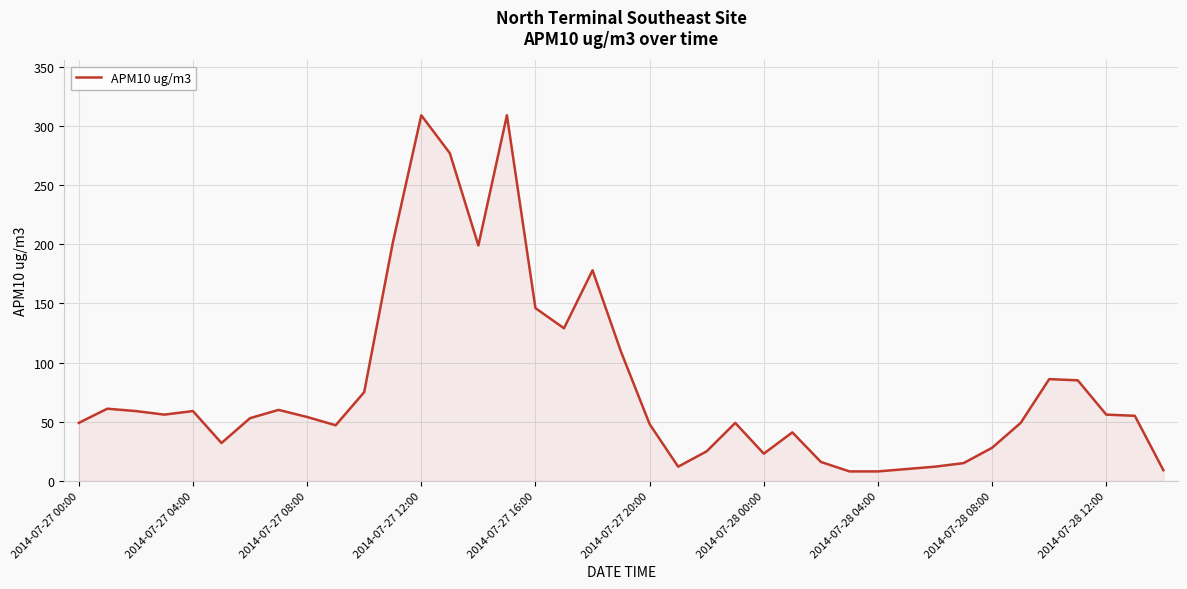

What is the smallest value displayed?

8